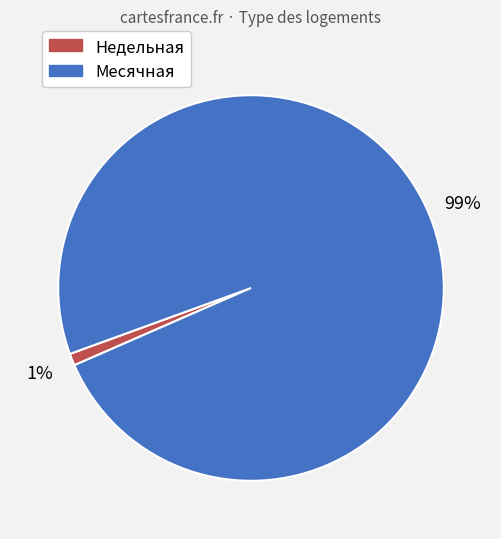

To the nearest percent, what is the difference between the largest and smallest slice percentages?

98%